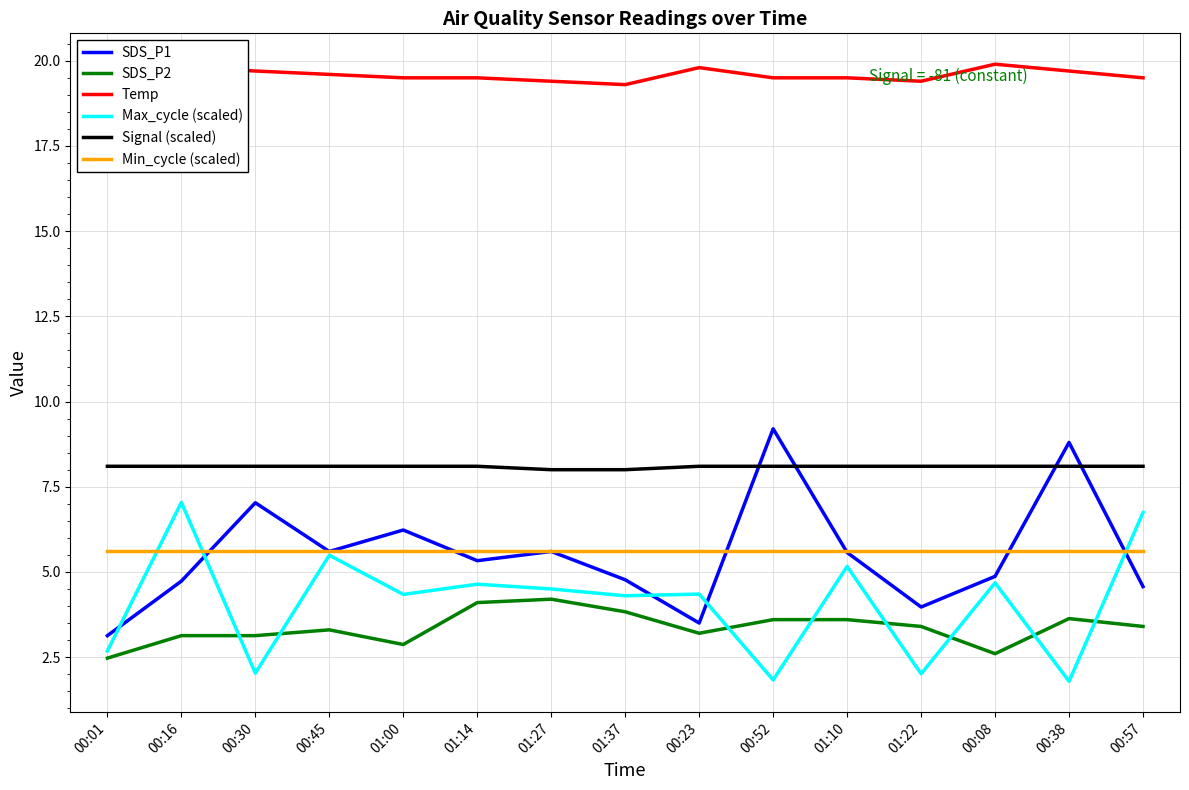

The value of Signal (scaled) at 00:45 is 13.6. True or false?

False